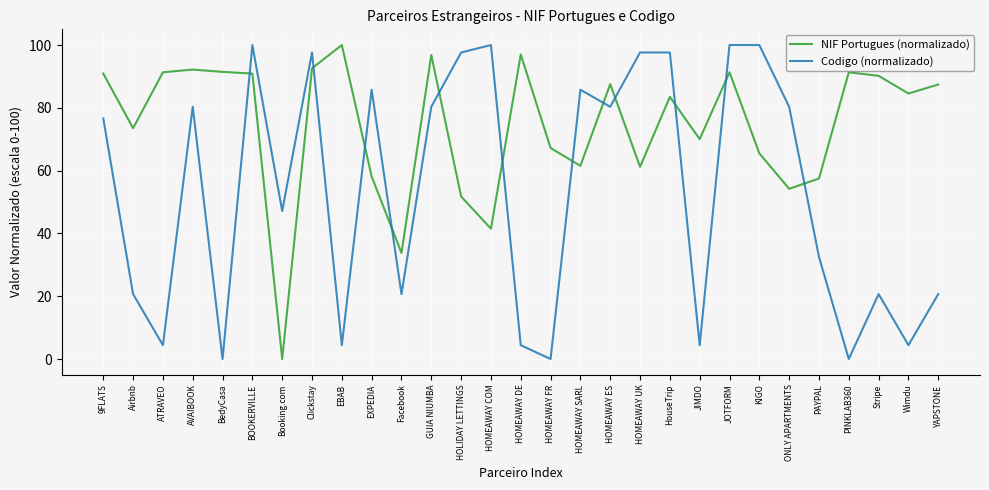

Rank the series by their average value, from highest to lowest.

NIF Portugues (normalizado), Codigo (normalizado)